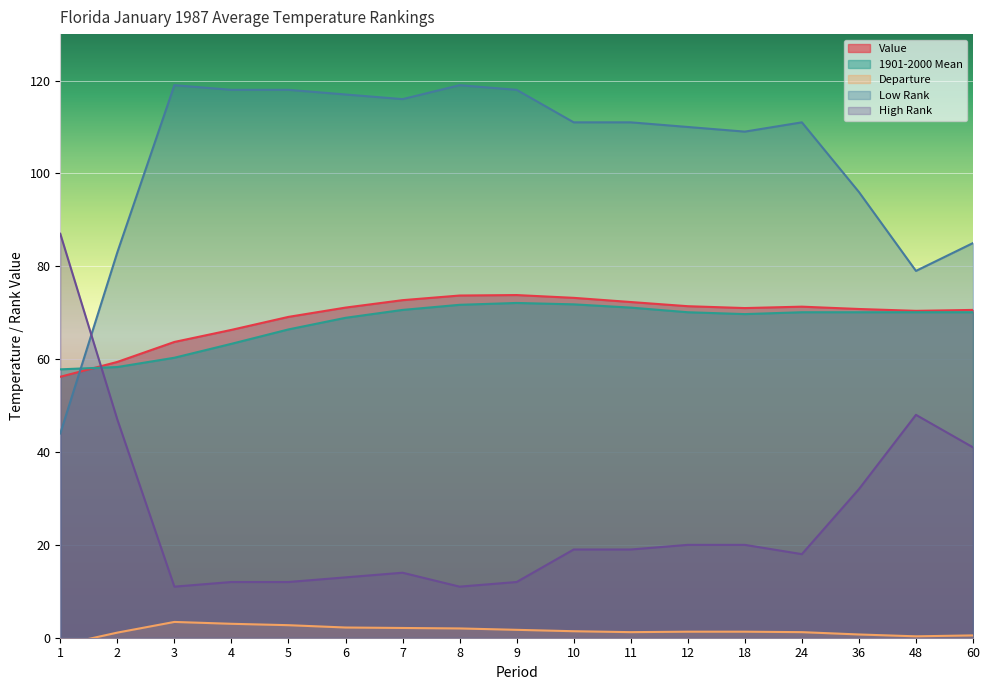

Where is Departure nearest to the value 0?

48